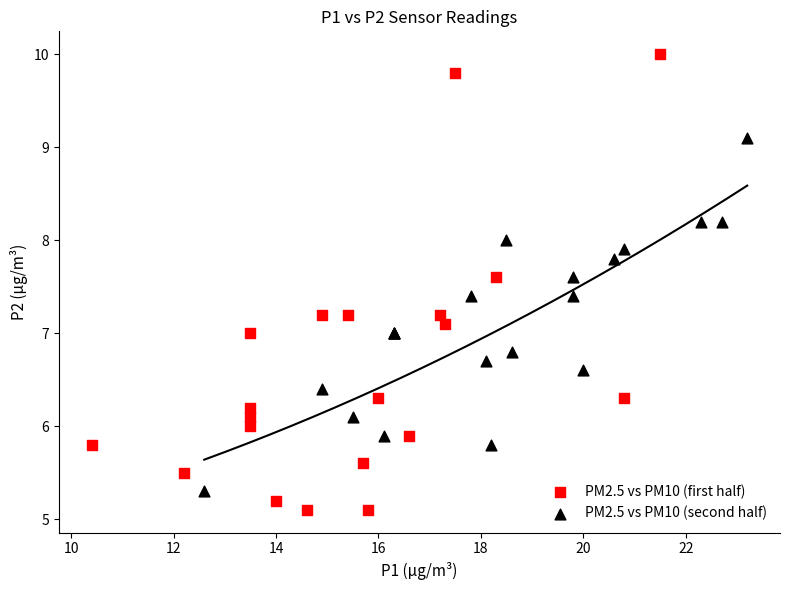

What are all the series names shown in the legend?

PM2.5 vs PM10 (first half), PM2.5 vs PM10 (second half)